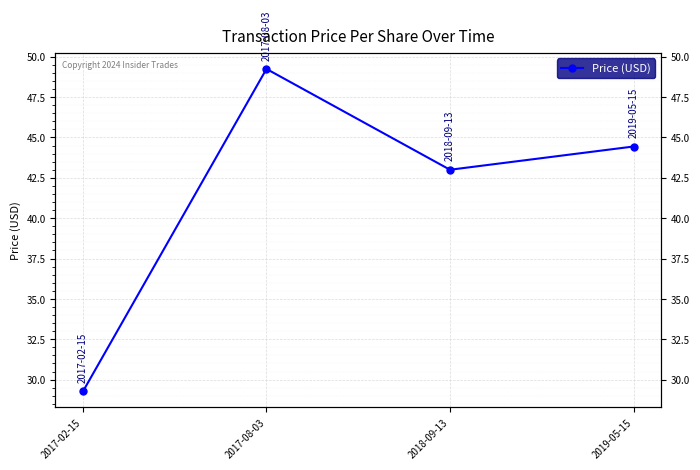

At which category does the data reach its first local valley?

2018-09-13